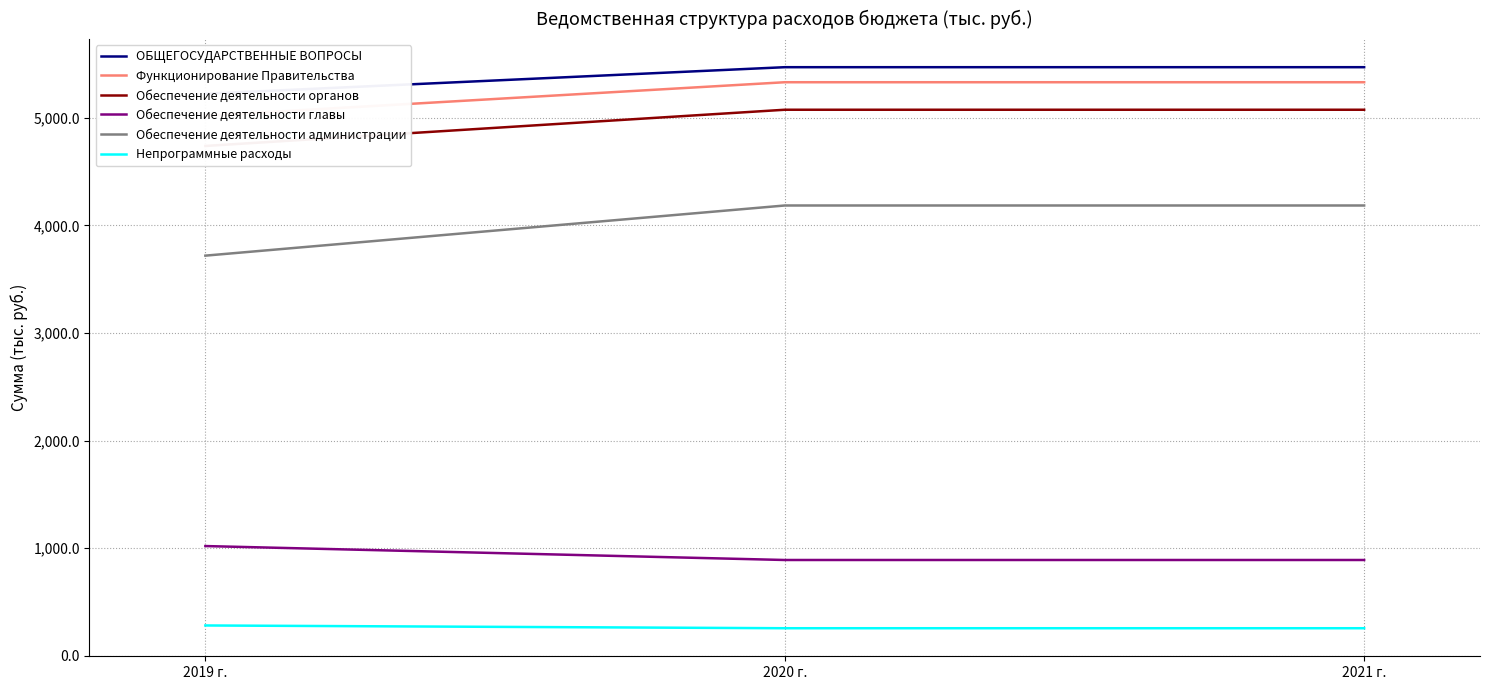

What is the minimum value for ОБЩЕГОСУДАРСТВЕННЫЕ ВОПРОСЫ?

5223.2